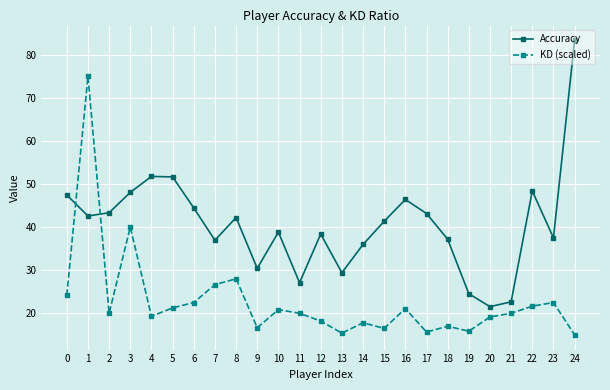

What is the sum of the KD (scaled) values at 24 and 8?

43.0